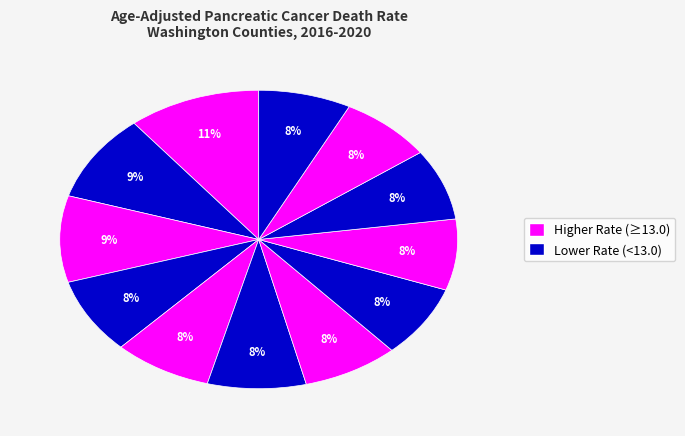

To the nearest percent, what is the average slice percentage?

8%